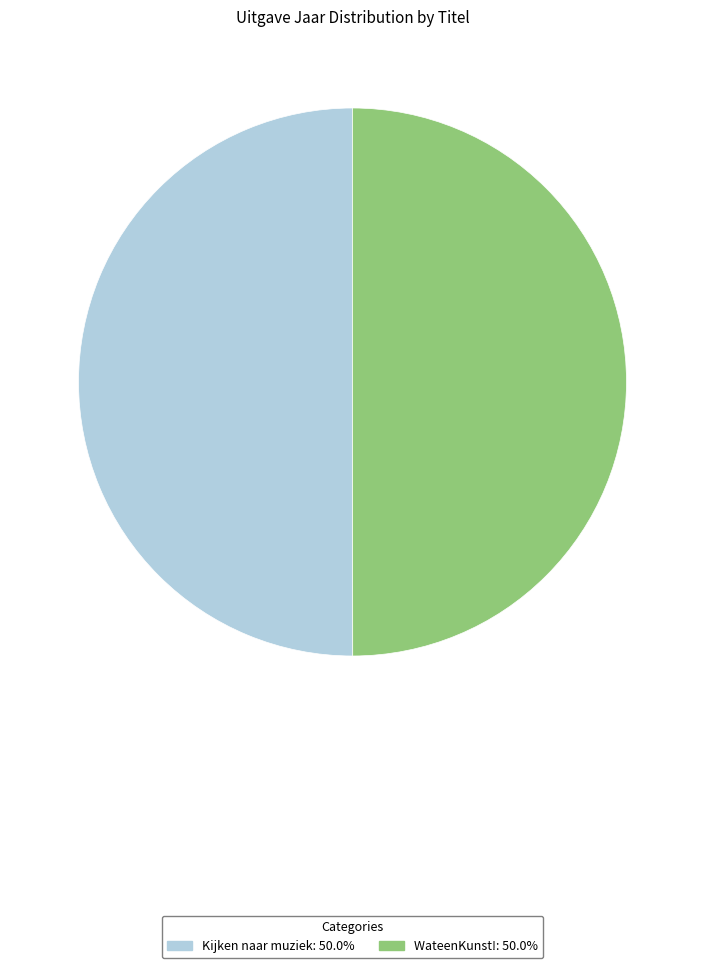

What is the ratio of the value at WateenKunst! to the value at Kijken naar muziek?

1.0